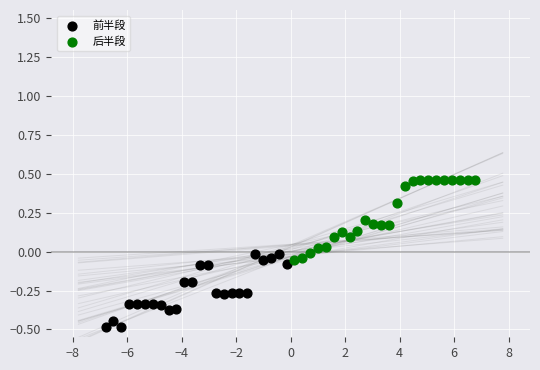

Which series has the widest spread of Y values?

后半段